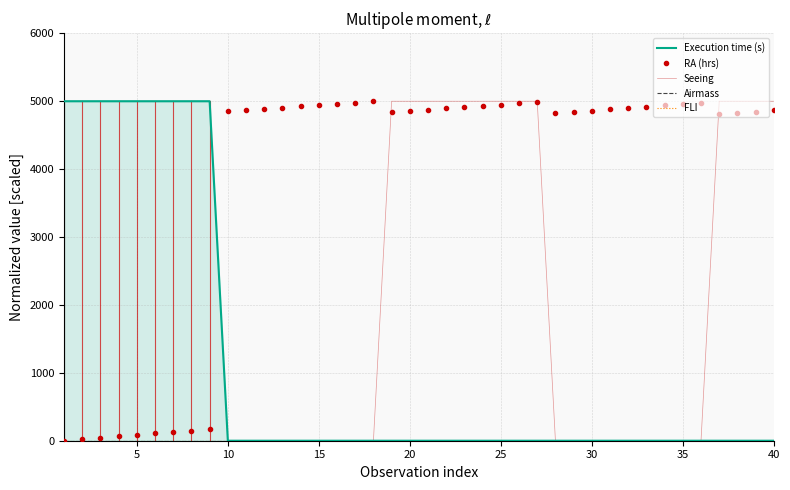

Reading left to right, what are all the values shown in this chart?

Execution time (s): 5000.0	5000.0	5000.0	5000.0	5000.0	5000.0	5000.0	5000.0	5000.0	0.0	0.0	0.0	0.0	0.0	0.0	0.0	0.0	0.0	0.0	0.0	0.0	0.0	0.0	0.0	0.0	0.0	0.0	0.0	0.0	0.0	0.0	0.0	0.0	0.0	0.0	0.0	0.0	0.0	0.0	0.0
RA (hrs): 0.0	20.8	42.9	65.0	85.8	106.7	128.1	144.6	166.0	4848.8	4867.7	4886.6	4905.5	4924.4	4943.3	4962.2	4981.1	5000.0	4836.7	4855.7	4874.7	4893.7	4912.6	4931.6	4950.6	4969.6	4988.6	4823.9	4843.0	4862.1	4881.2	4900.2	4919.3	4938.4	4957.5	4976.5	4810.5	4829.5	4848.6	4867.7
Seeing: 5000.0	5000.0	5000.0	5000.0	5000.0	5000.0	5000.0	5000.0	5000.0	0.0	0.0	0.0	0.0	0.0	0.0	0.0	0.0	0.0	5000.0	5000.0	5000.0	5000.0	5000.0	5000.0	5000.0	5000.0	5000.0	0.0	0.0	0.0	0.0	0.0	0.0	0.0	0.0	0.0	5000.0	5000.0	5000.0	5000.0
Airmass: 0.0	0.0	0.0	0.0	0.0	0.0	0.0	0.0	0.0	0.0	0.0	0.0	0.0	0.0	0.0	0.0	0.0	0.0	0.0	0.0	0.0	0.0	0.0	0.0	0.0	0.0	0.0	0.0	0.0	0.0	0.0	0.0	0.0	0.0	0.0	0.0	0.0	0.0	0.0	0.0
FLI: 0.0	0.0	0.0	0.0	0.0	0.0	0.0	0.0	0.0	0.0	0.0	0.0	0.0	0.0	0.0	0.0	0.0	0.0	0.0	0.0	0.0	0.0	0.0	0.0	0.0	0.0	0.0	0.0	0.0	0.0	0.0	0.0	0.0	0.0	0.0	0.0	0.0	0.0	0.0	0.0